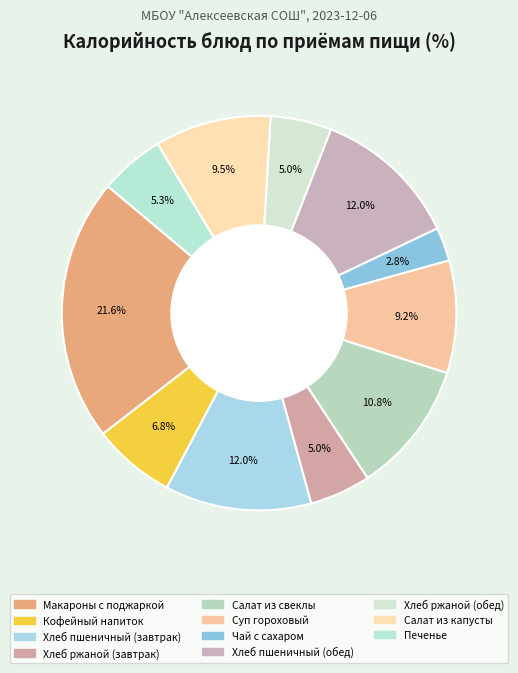

Count the number of slices in the pie.

11